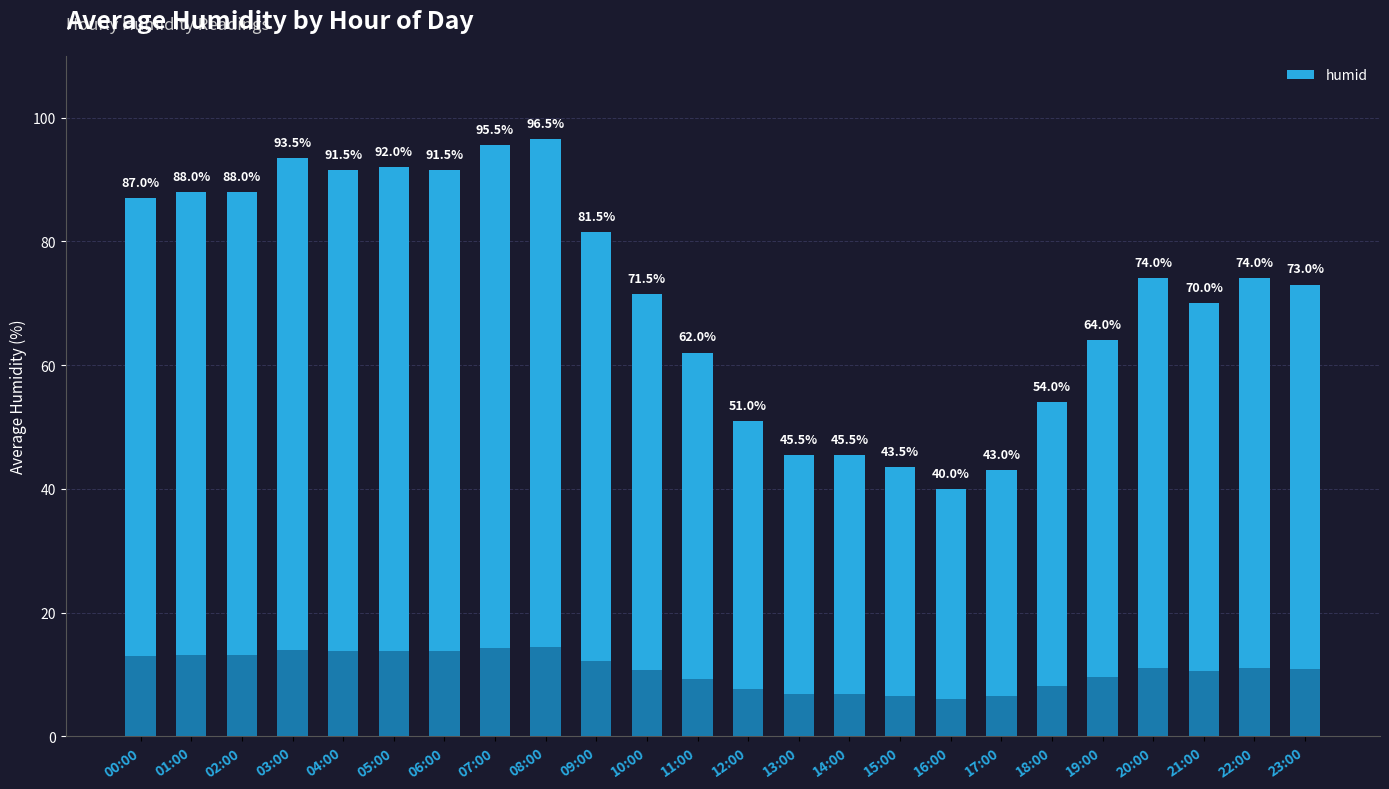

Between 19:00 and 03:00, which is larger?

03:00